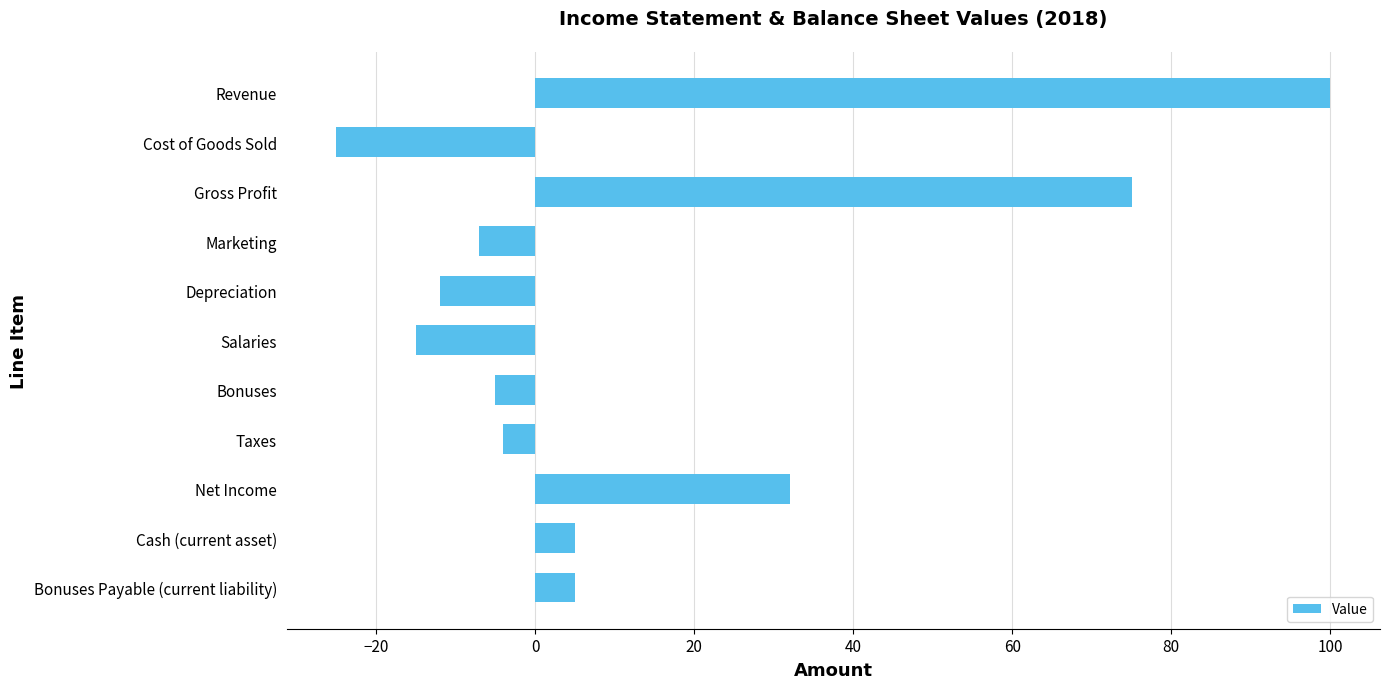

Is it true that the value at Net Income is 11?

False